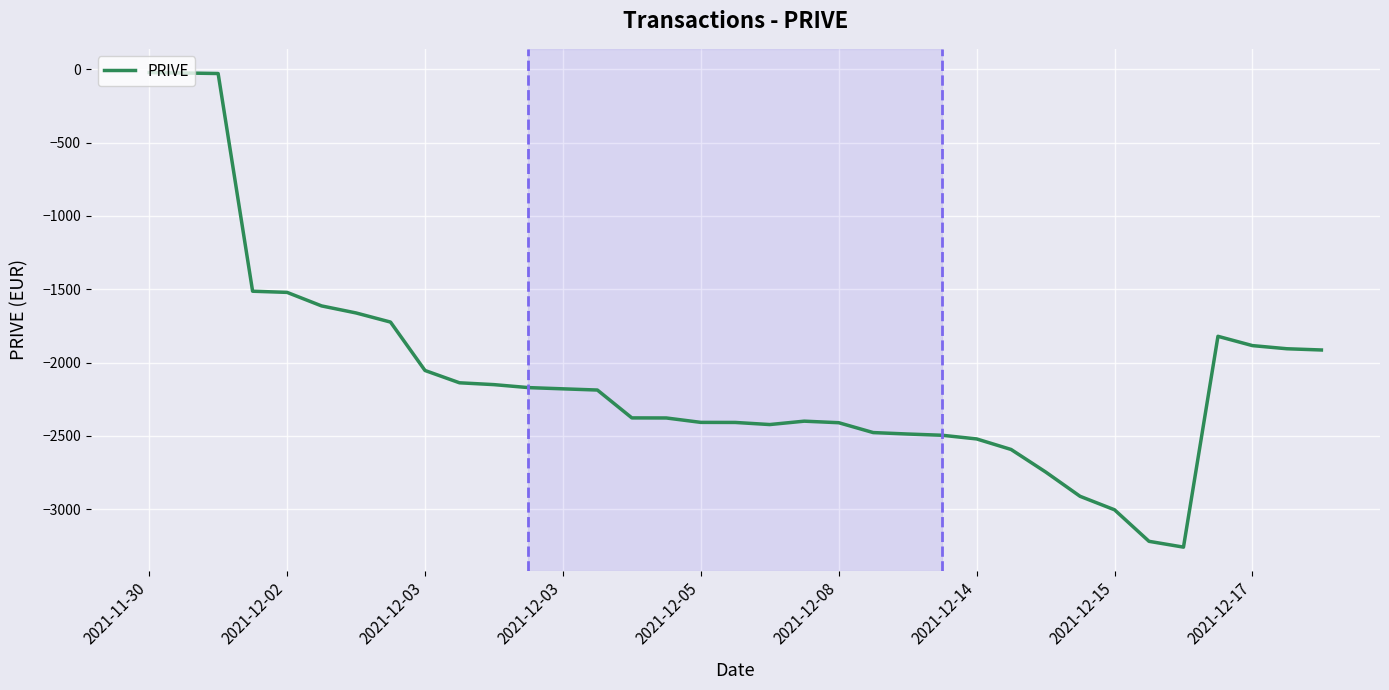

What is the smallest value displayed?

-3258.1